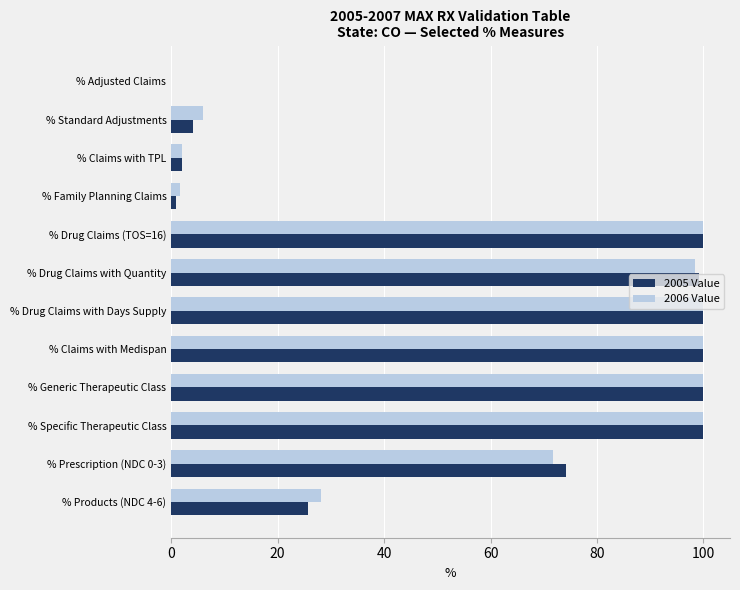

What is the sum of all 2006 Value values?

707.8